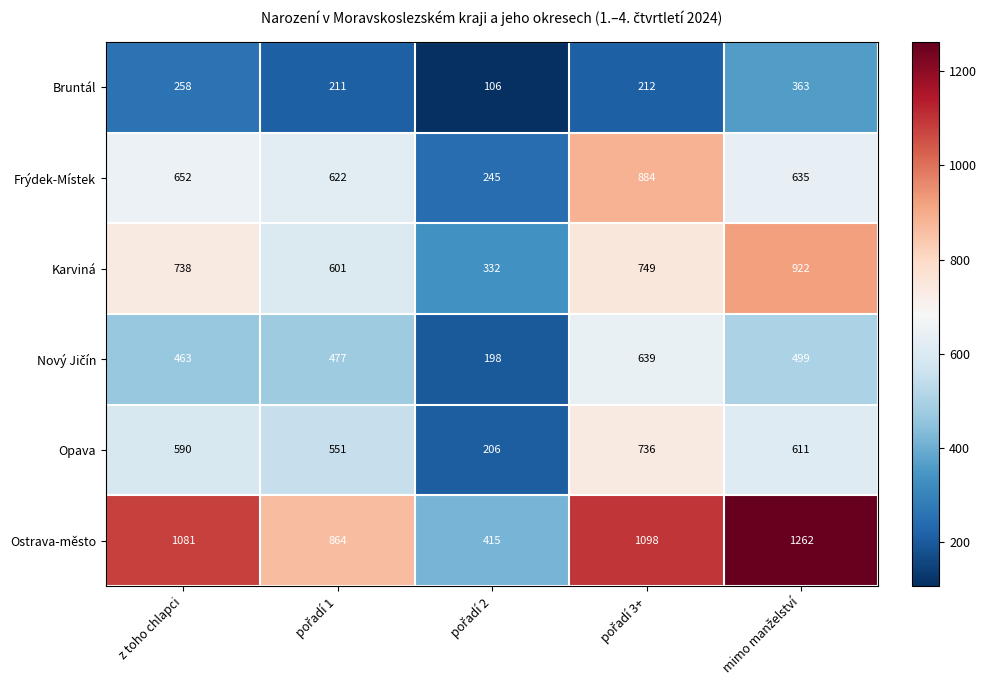

The Karviná series shows 962 at z toho chlapci. True or false?

False